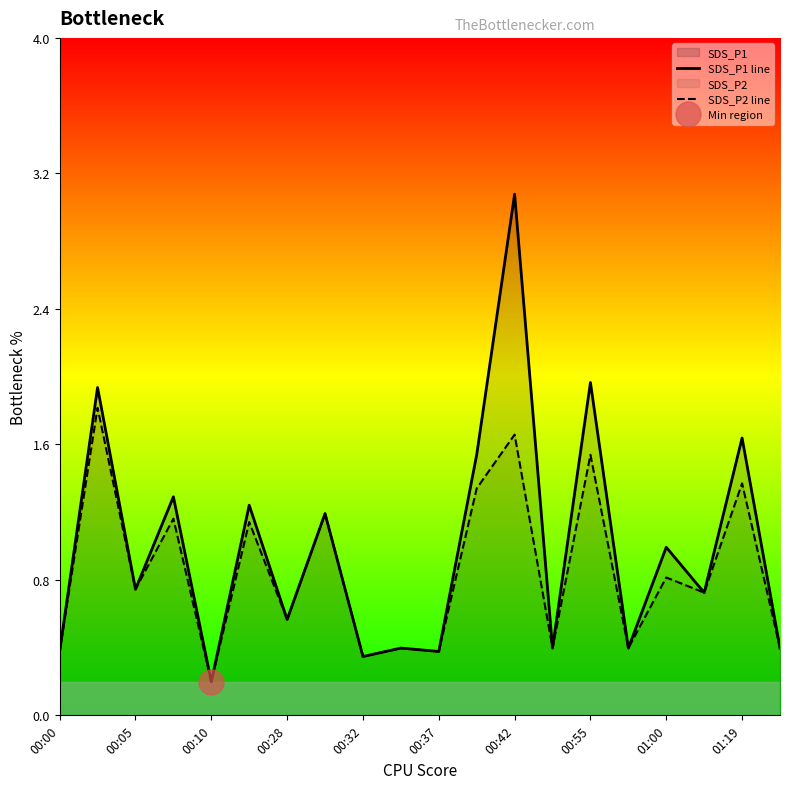

How many data points does each series have?

20